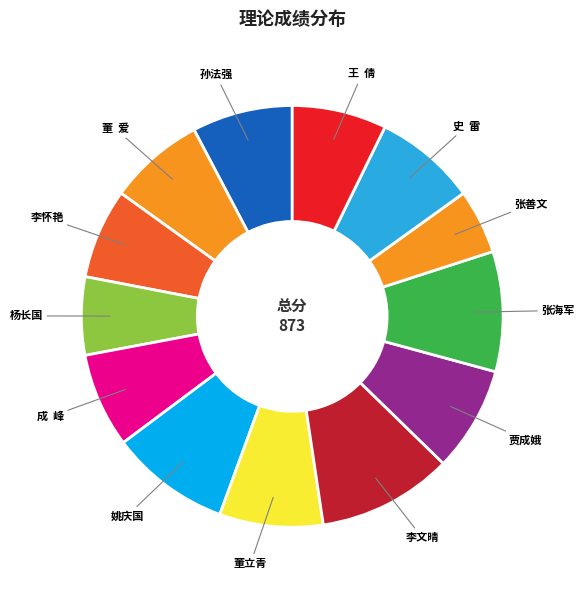

What is the ratio of the value at 董立青 to the value at 张善文?

1.6